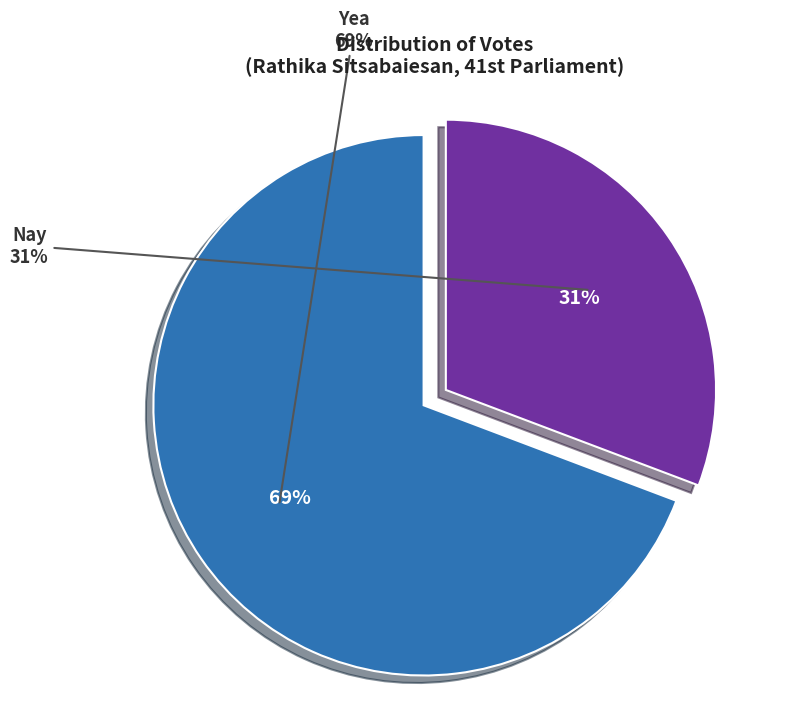

Rank the categories by value from highest to lowest.

Yea, Nay